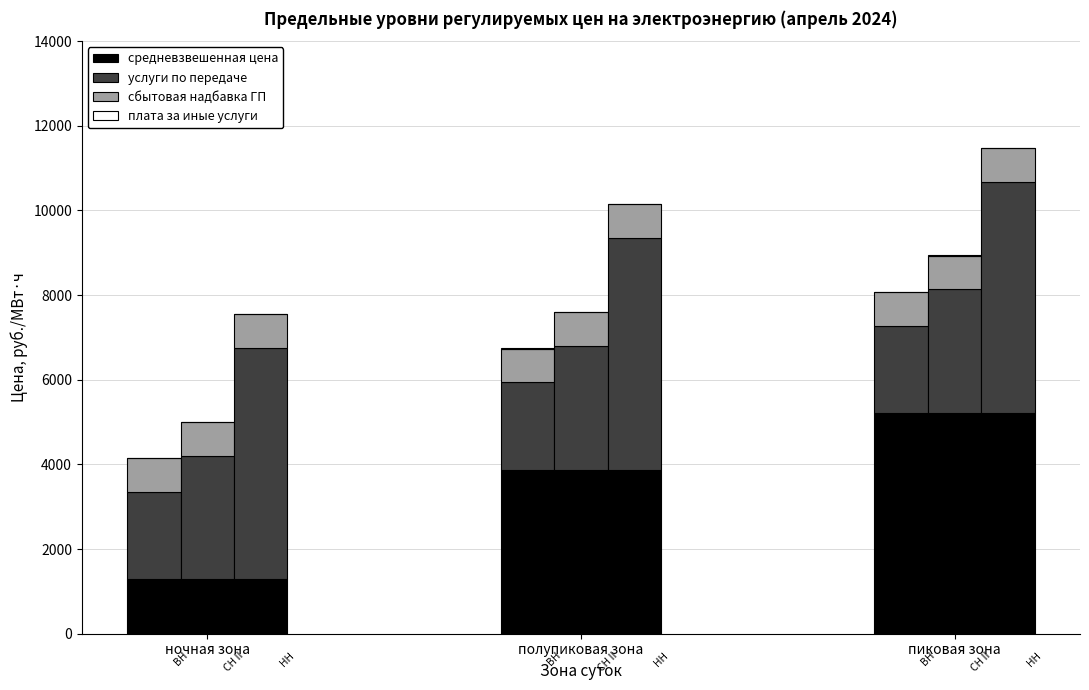

Rank the series by their average value, from lowest to highest.

плата за иные услуги, сбытовая надбавка ГП, услуги по передаче, средневзвешенная цена